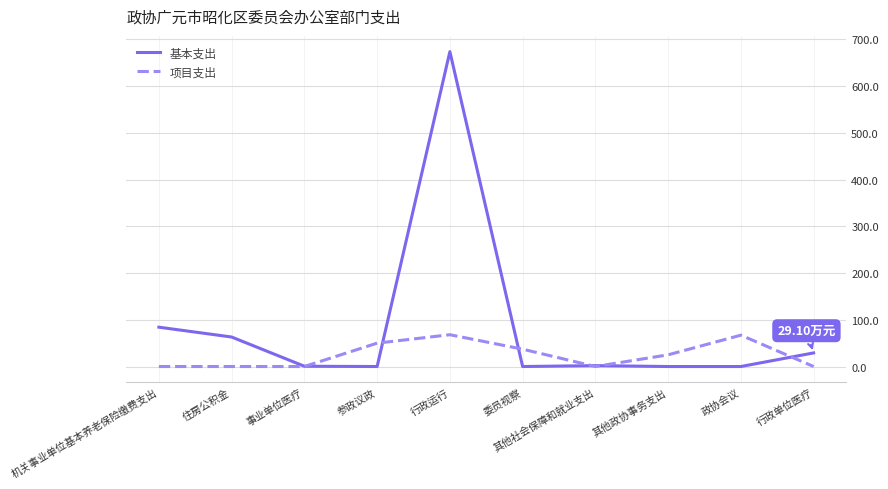

Count the number of categories in the chart.

10